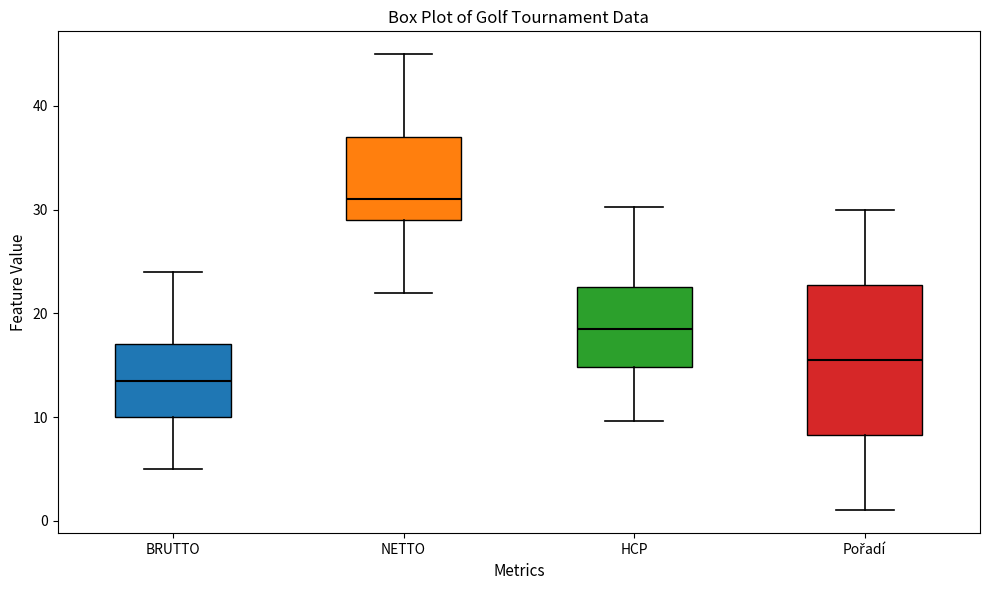

Where is the upper edge of the box for HCP on the y-axis? The values are not printed on the chart, so give them approximately, as read against the axis.

23